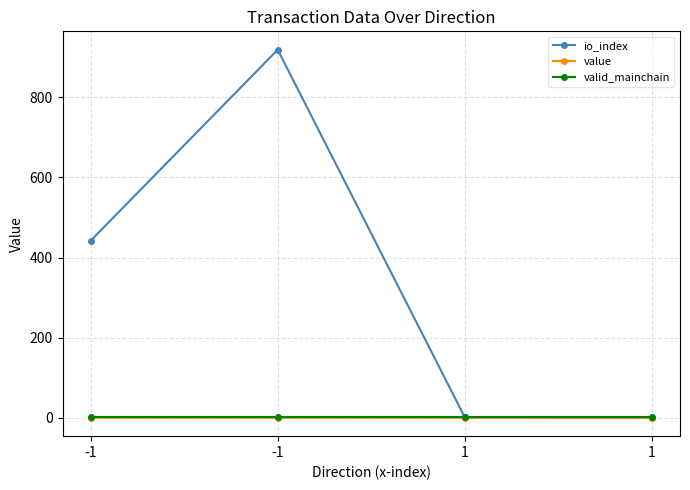

How many lines are shown in the chart?

3